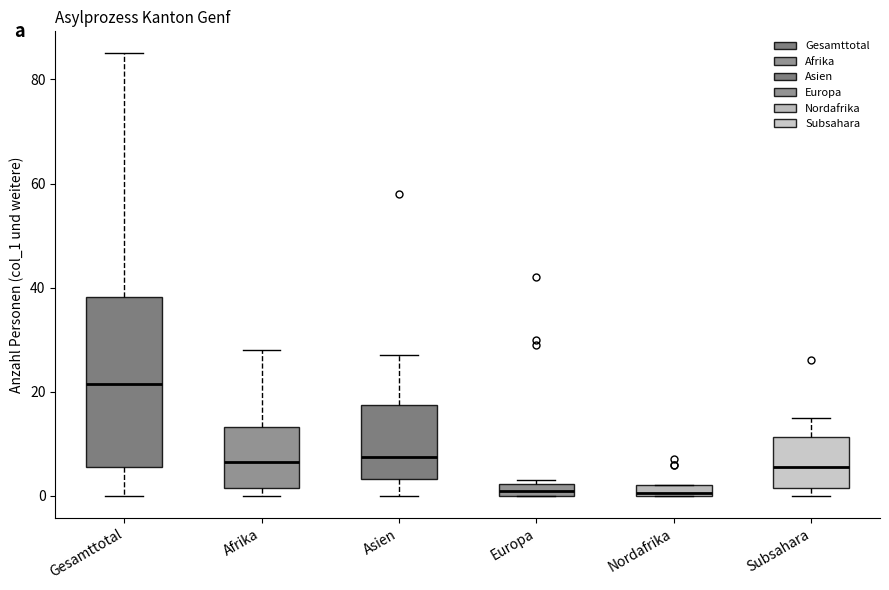

Which box's median line is the highest?

Gesamttotal